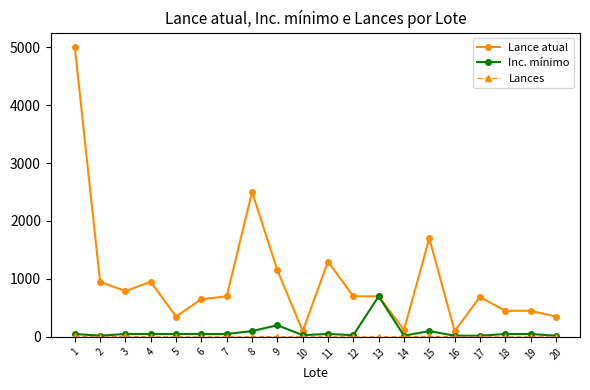

The value of Inc. mínimo at 2 is 20. True or false?

True